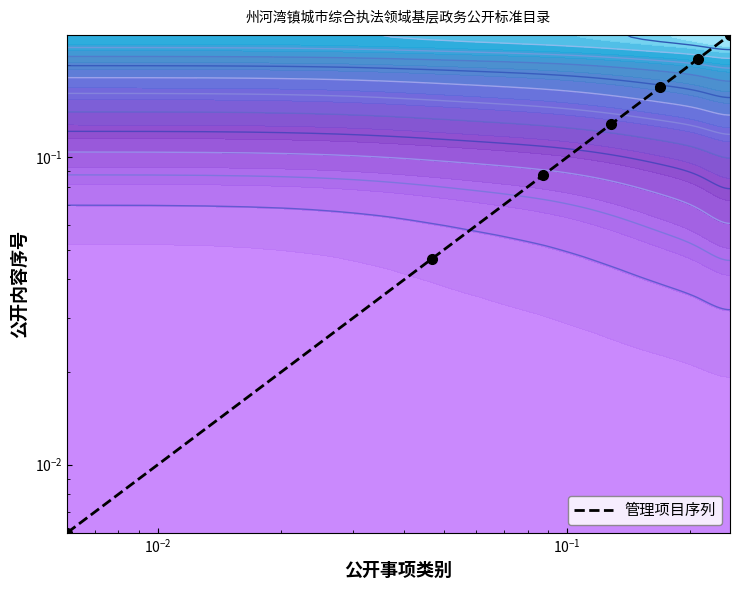

Reading right to left, extract all data points from this chart.

0.2	0.2	0.2	0.1	0.1	0.0	0.0